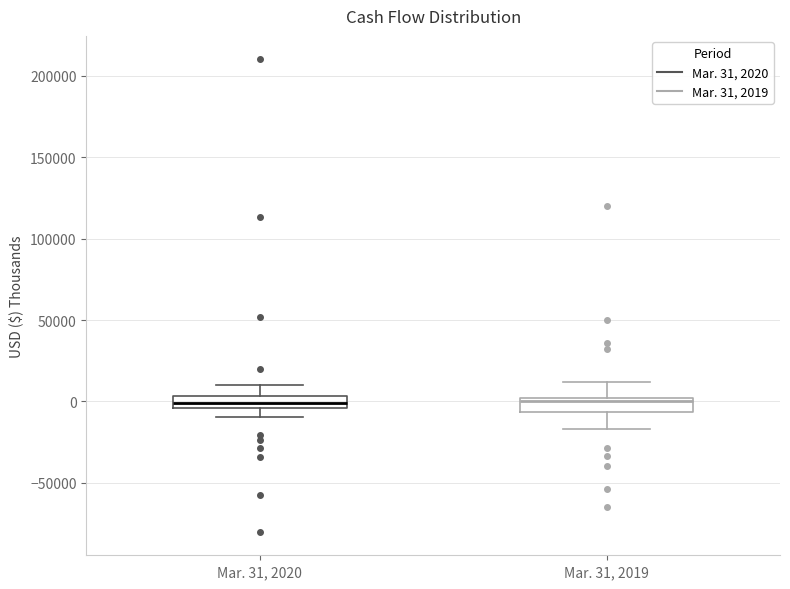

Where is the lower edge of the box for Mar. 31, 2019 on the y-axis? The values are not printed on the chart, so give them approximately, as read against the axis.

-5000